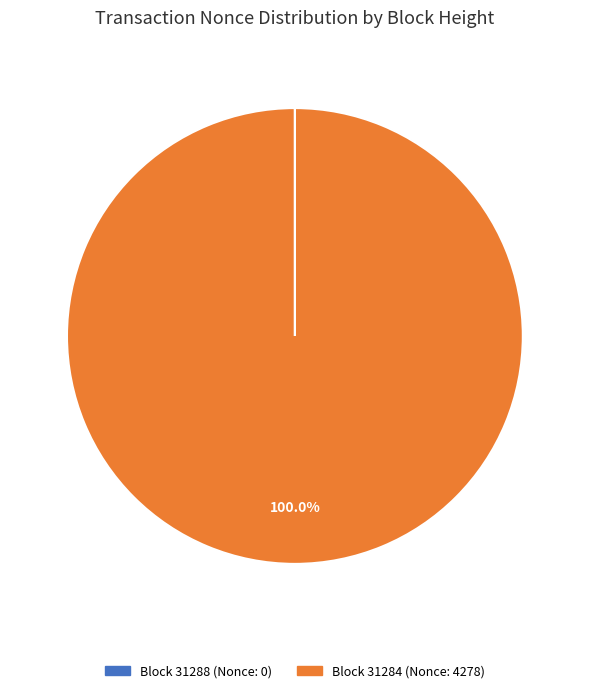

Is there any slice that represents more than half of the pie?

Yes